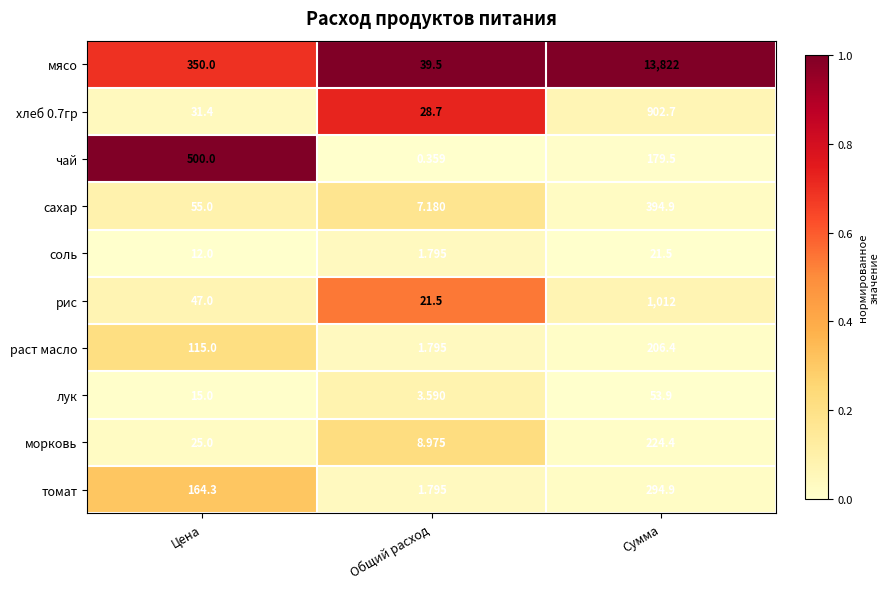

At how many categories does at least one series exceed 0?

3